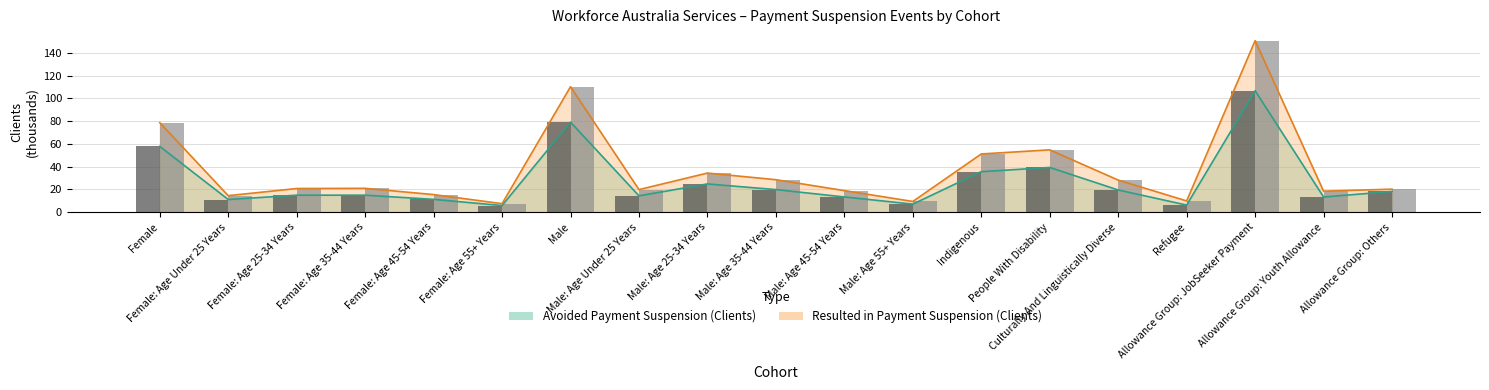

How many bars are there in total?

38